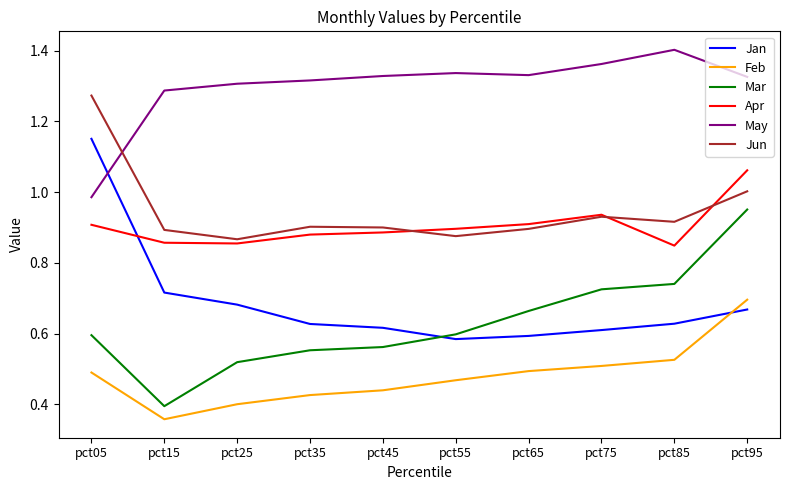

Is it true that Mar equals 1.0 at pct85?

False